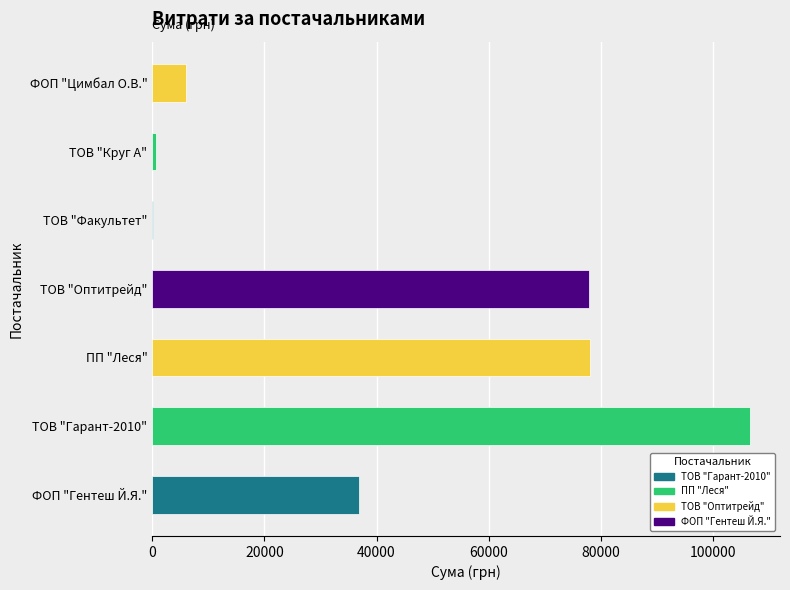

The value at ТОВ "Круг А" is 668.1. True or false?

True